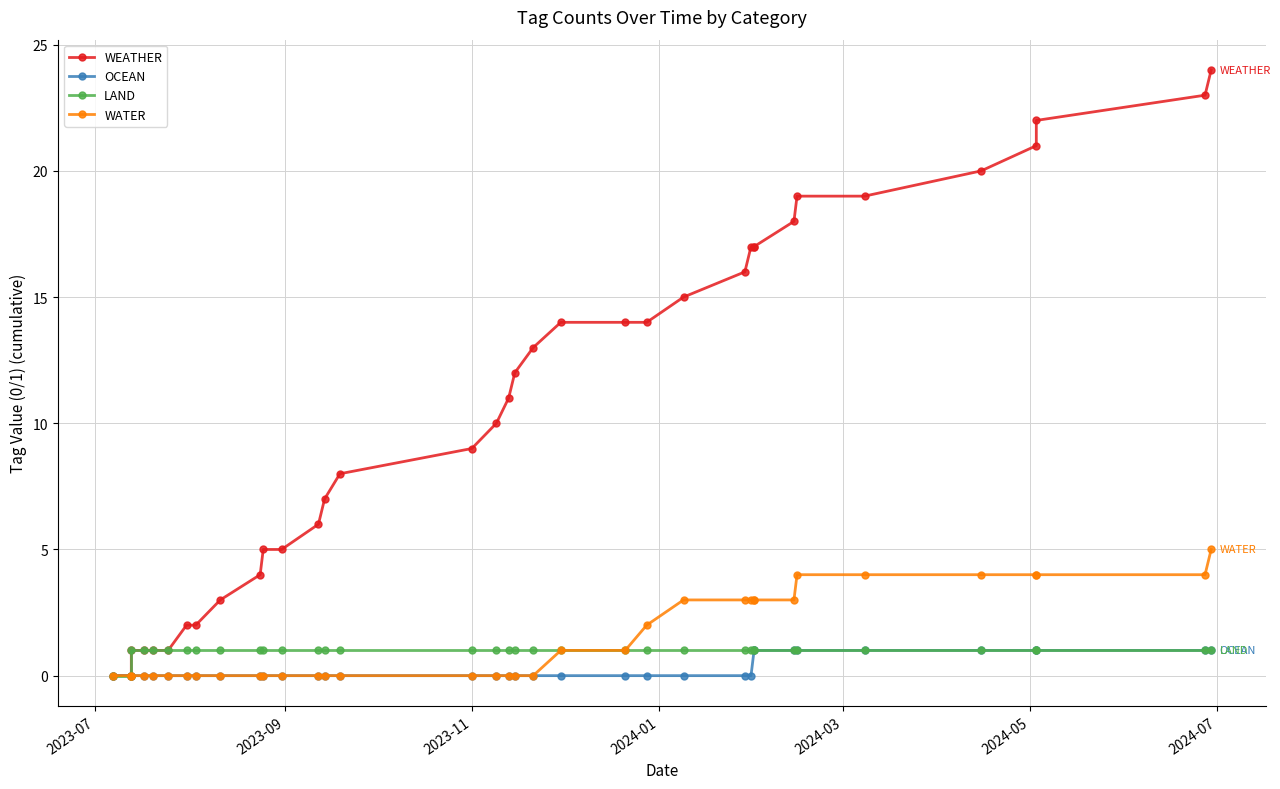

True or false: WEATHER and LAND cross at least once.

False